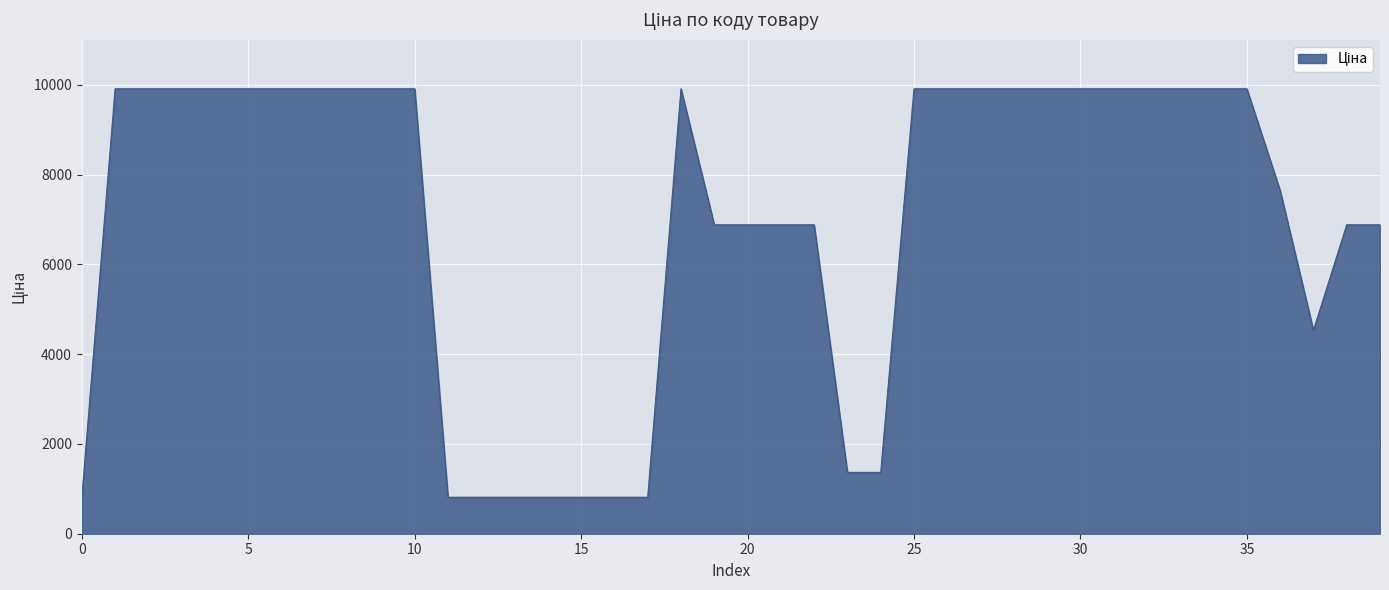

What is the greatest value displayed?

9908.5